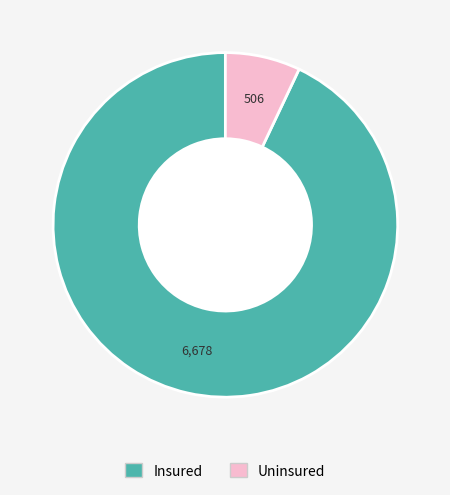

What is the largest slice in the pie chart?

Insured